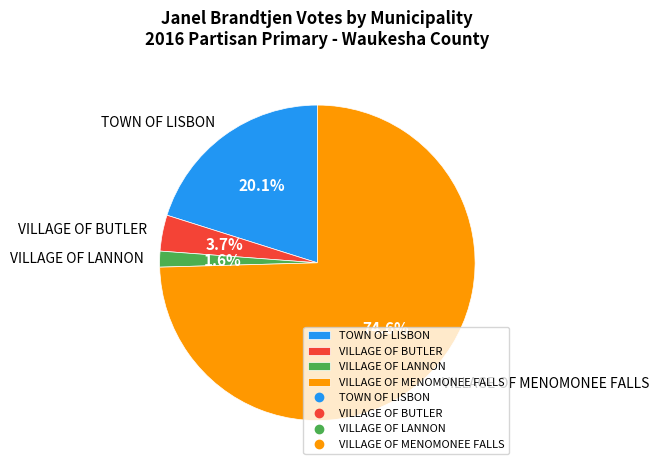

Combined, what portion of the pie is TOWN OF LISBON and VILLAGE OF BUTLER?

23.8%